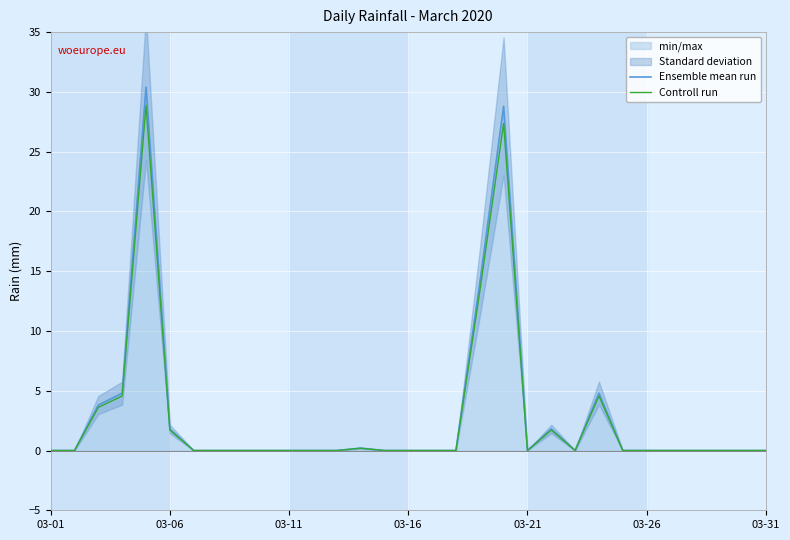

The value of Controll run at 26 is 0.0. True or false?

True